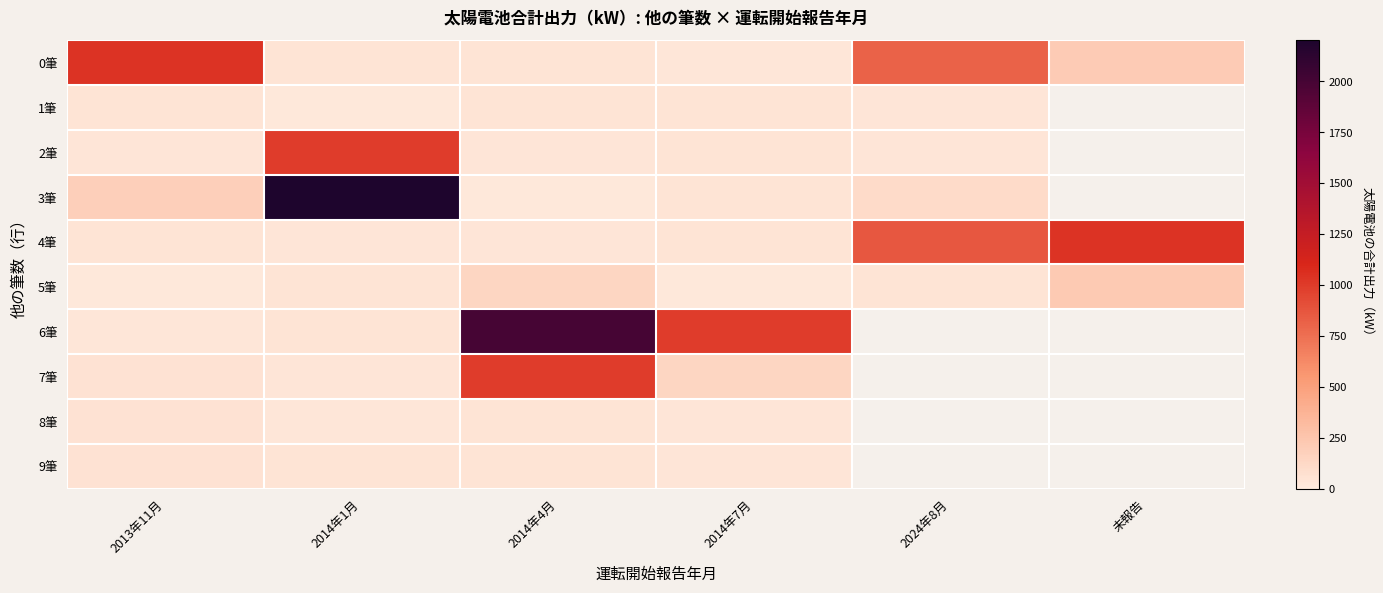

Rank the series at 2014年7月 from highest to lowest value.

6筆, 7筆, 2筆, 3筆, 1筆, 4筆, 8筆, 9筆, 0筆, 5筆